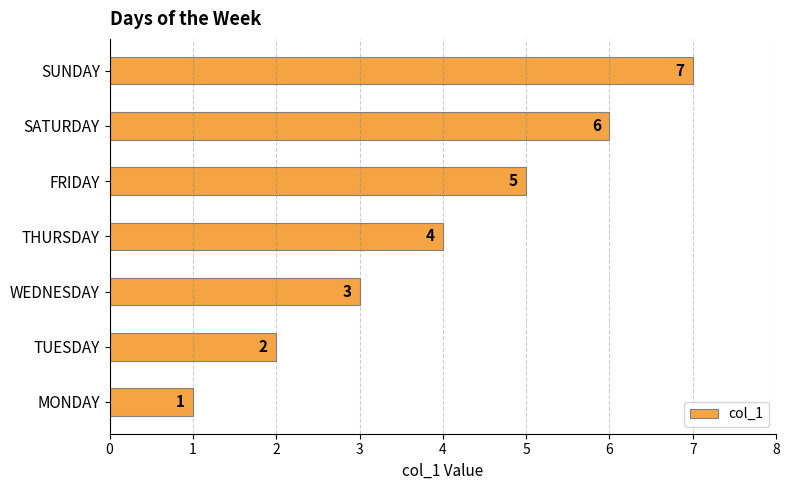

What is the difference between the maximum and second lowest values?

5